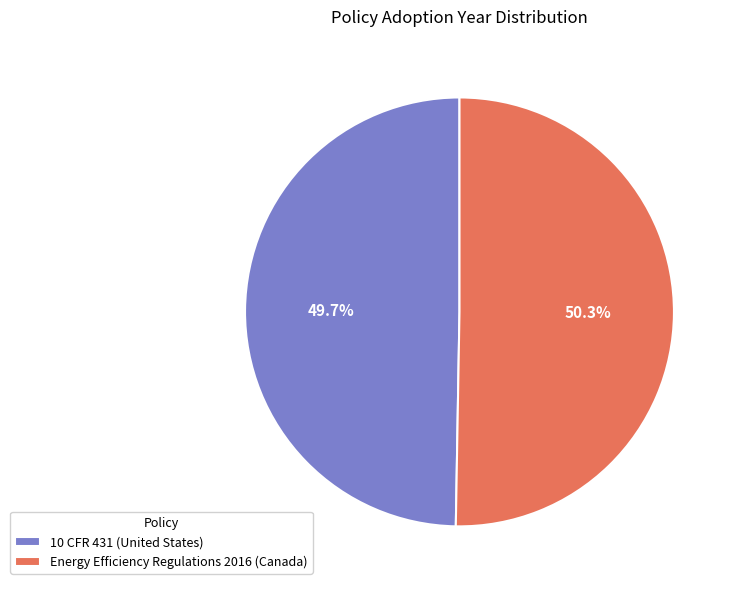

Which category has the smallest portion of the pie?

10 CFR 431 (United States)